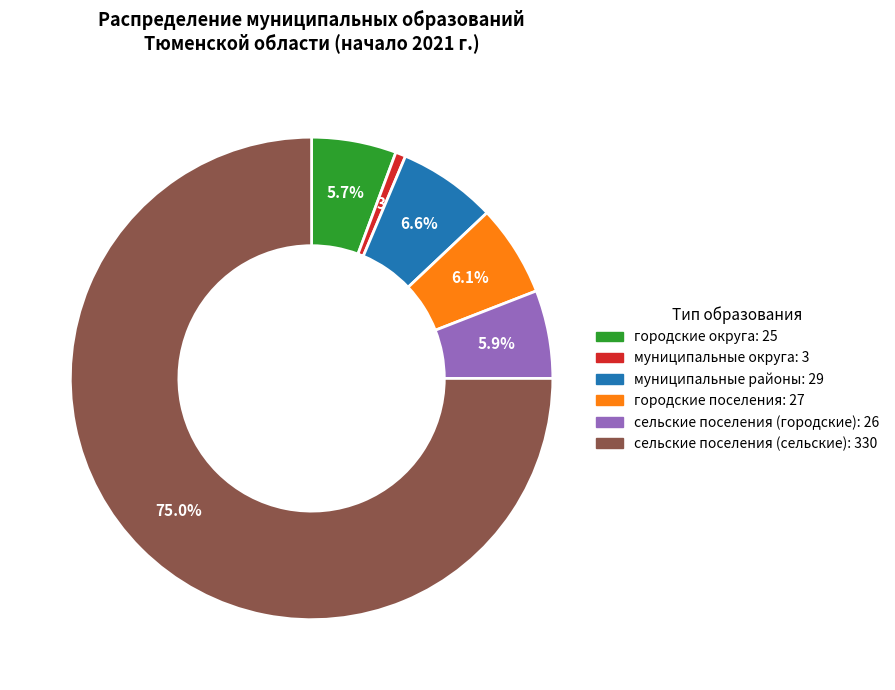

To the nearest percent, what percentage of the pie is сельские поселения (сельские)?

75%